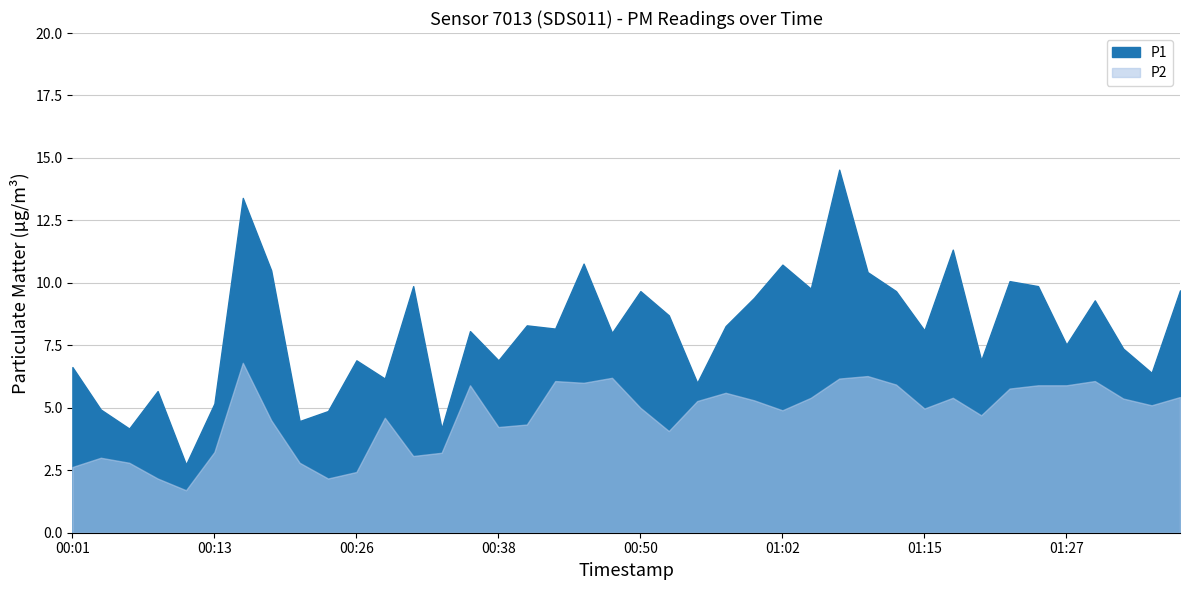

What is the difference between the maximum and minimum values in the P1 series?

11.8